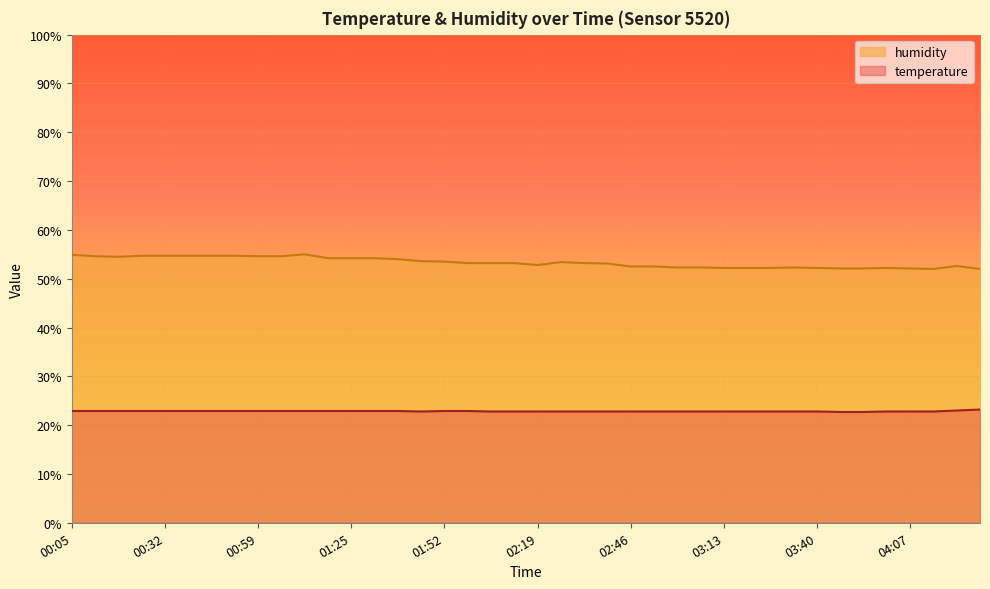

Which label corresponds to the smallest value in the chart?

03:46